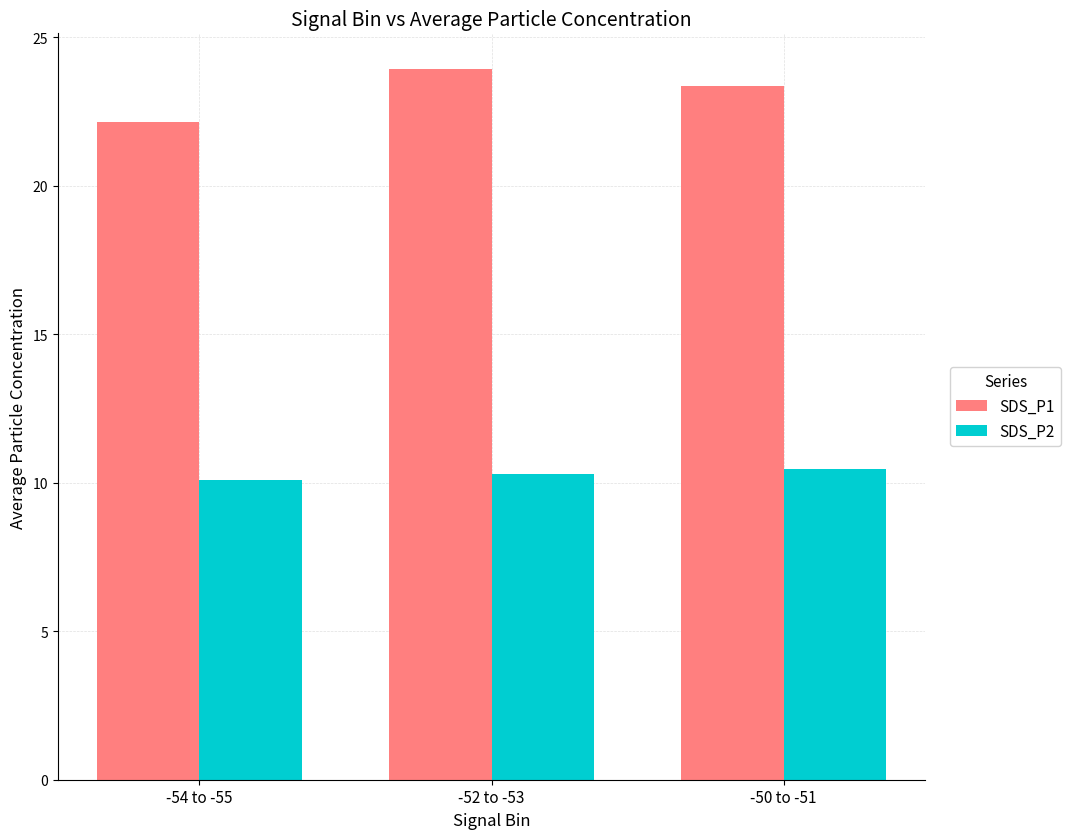

At which category is the sum across all series the highest?

-52 to -53